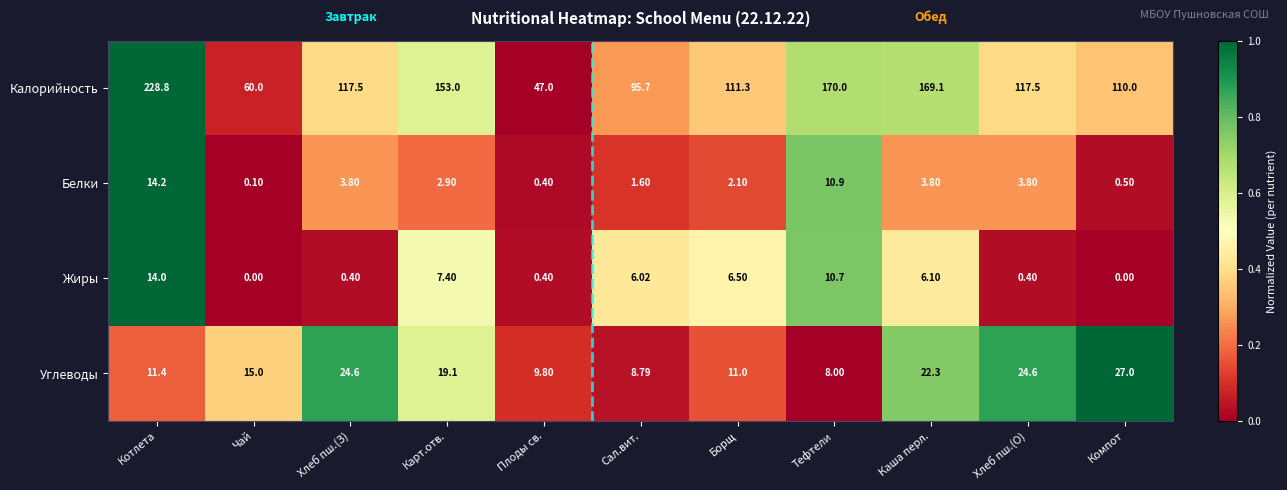

How many data points does each series have?

11